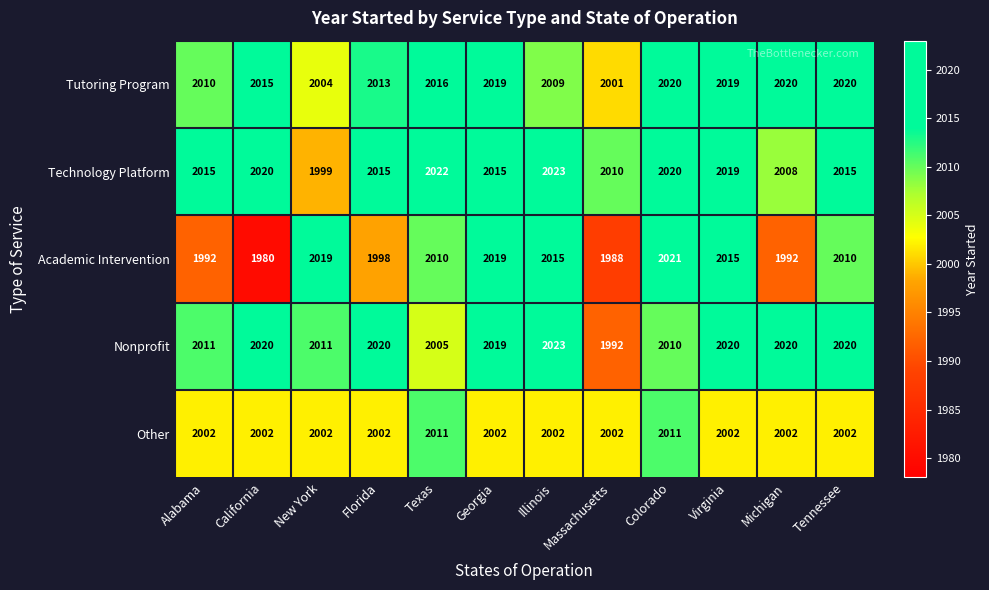

What is the average value of the Nonprofit series?

2014